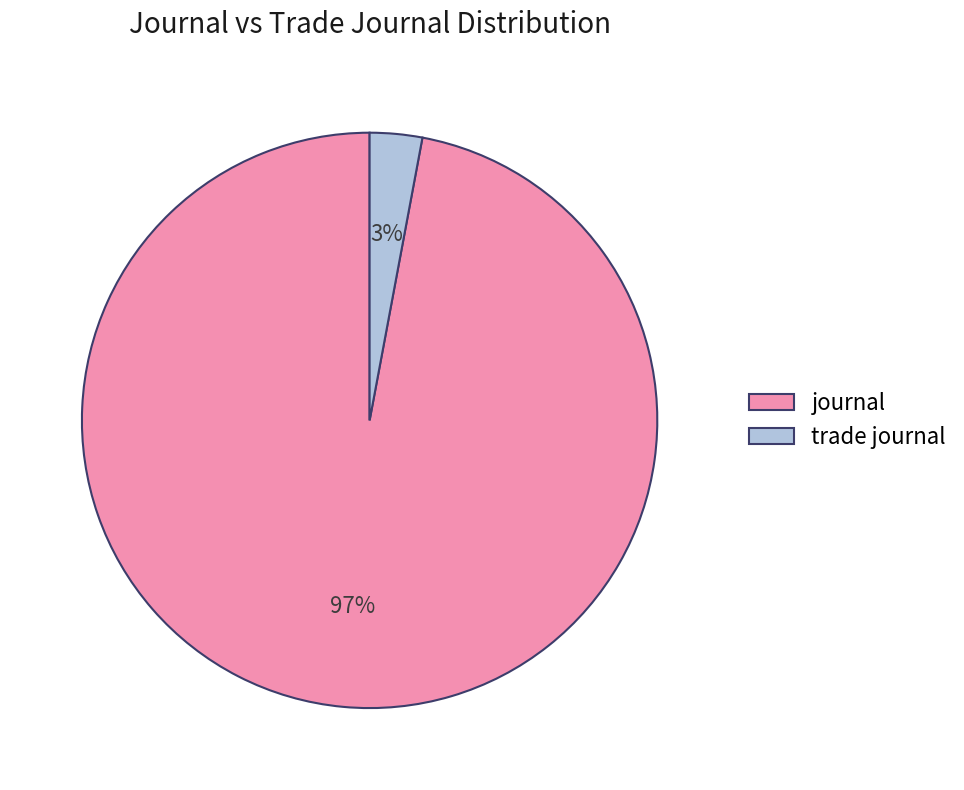

Which has a higher value, trade journal or journal?

journal